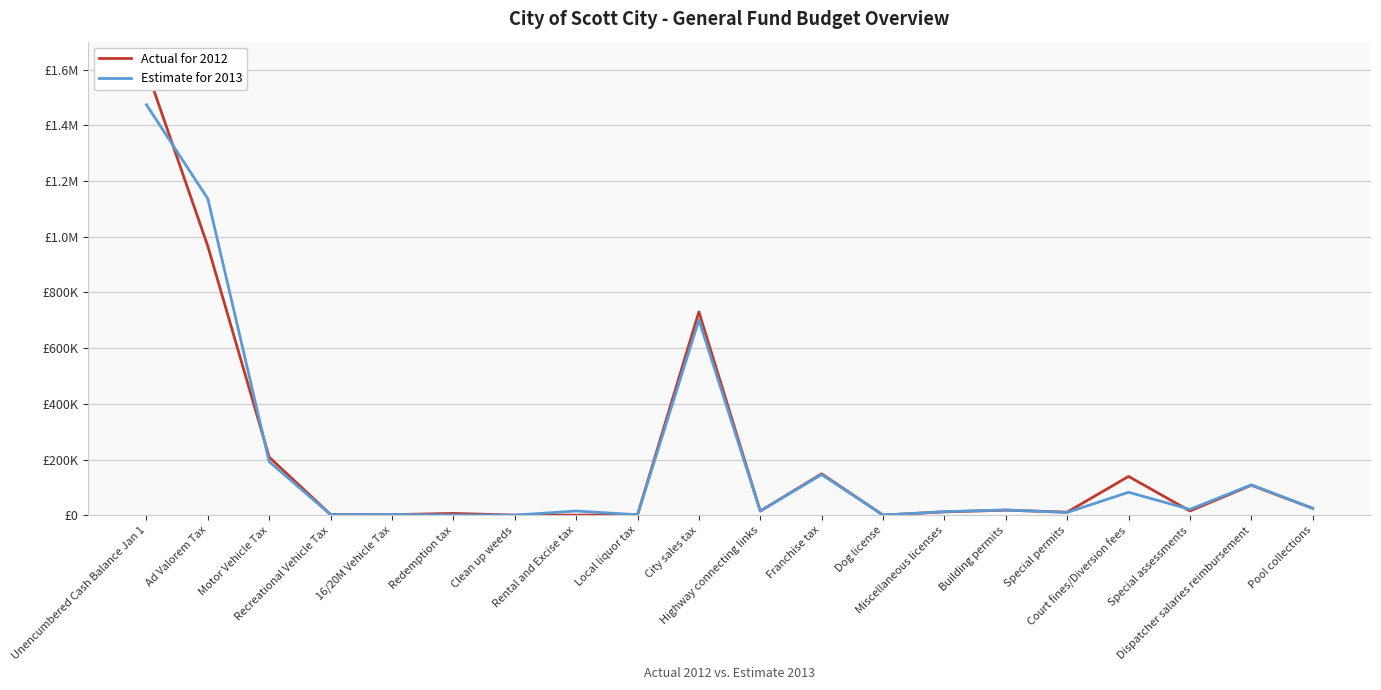

Reading left to right, transcribe all the data shown in this chart.

Actual for 2012: Unencumbered Cash Balance Jan 1=1601782	Ad Valorem Tax=965447	Motor Vehicle Tax=208272	Recreational Vehicle Tax=2622	16/20M Vehicle Tax=2054	Redemption tax=6625	Clean up weeds=460	Rental and Excise tax=346	Local liquor tax=1841	City sales tax=730132	Highway connecting links=15190	Franchise tax=148728	Dog license=645	Miscellaneous licenses=12090	Building permits=18260	Special permits=11195	Court fines/Diversion fees=139382	Special assessments=15362	Dispatcher salaries reimbursement=107733	Pool collections=24797
Estimate for 2013: Unencumbered Cash Balance Jan 1=1473623	Ad Valorem Tax=1135849	Motor Vehicle Tax=192000	Recreational Vehicle Tax=2400	16/20M Vehicle Tax=2561	Redemption tax=1000	Clean up weeds=400	Rental and Excise tax=15280	Local liquor tax=1800	City sales tax=701000	Highway connecting links=15180	Franchise tax=146000	Dog license=550	Miscellaneous licenses=13000	Building permits=19000	Special permits=10000	Court fines/Diversion fees=82500	Special assessments=21243	Dispatcher salaries reimbursement=109200	Pool collections=25000